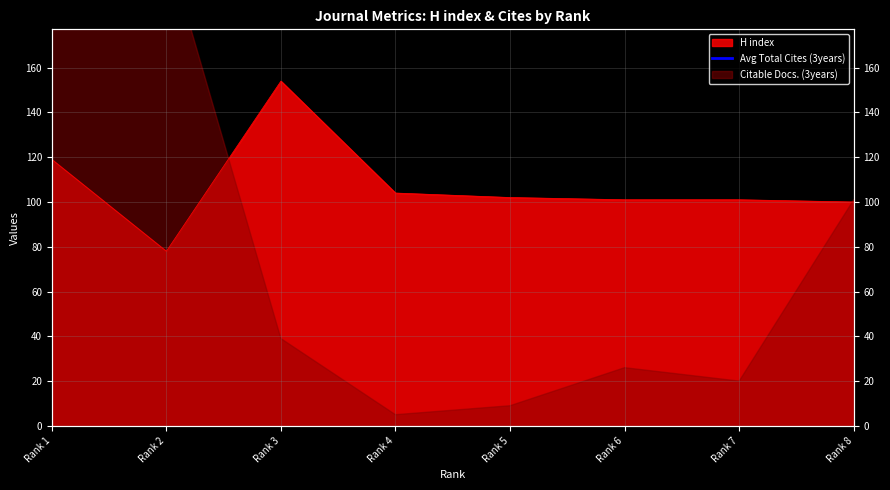

Which has a higher value, Rank 8 or Rank 3?

Rank 3